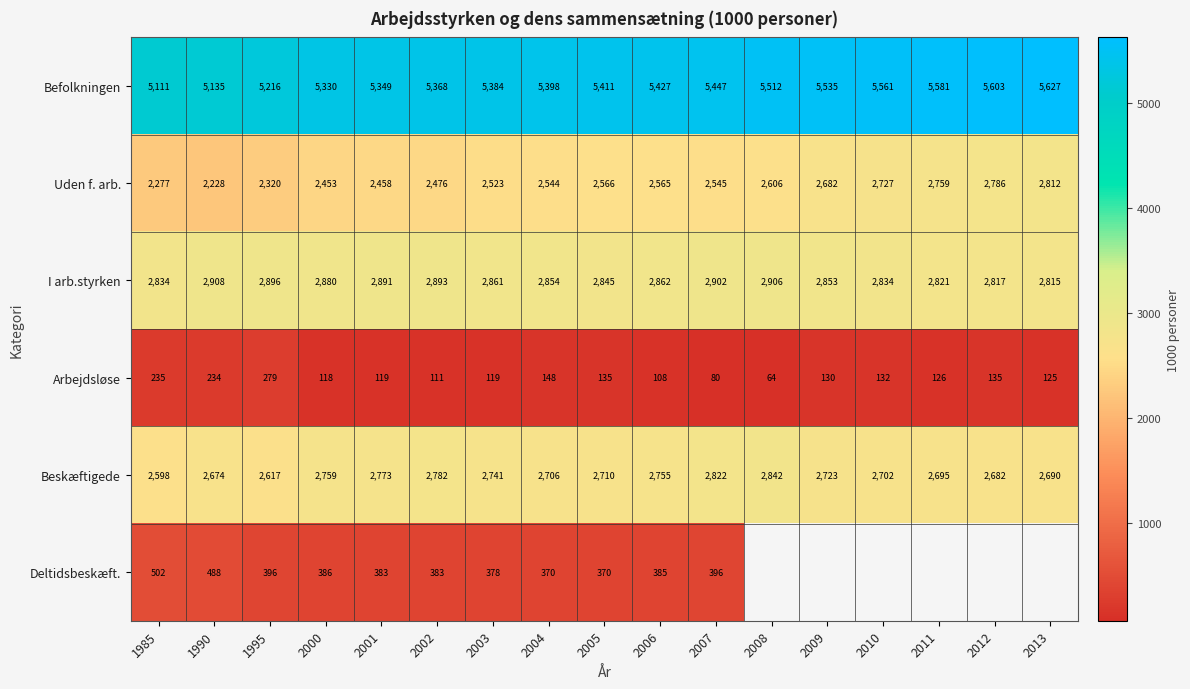

At which category does the chart reach its peak across all series?

2013